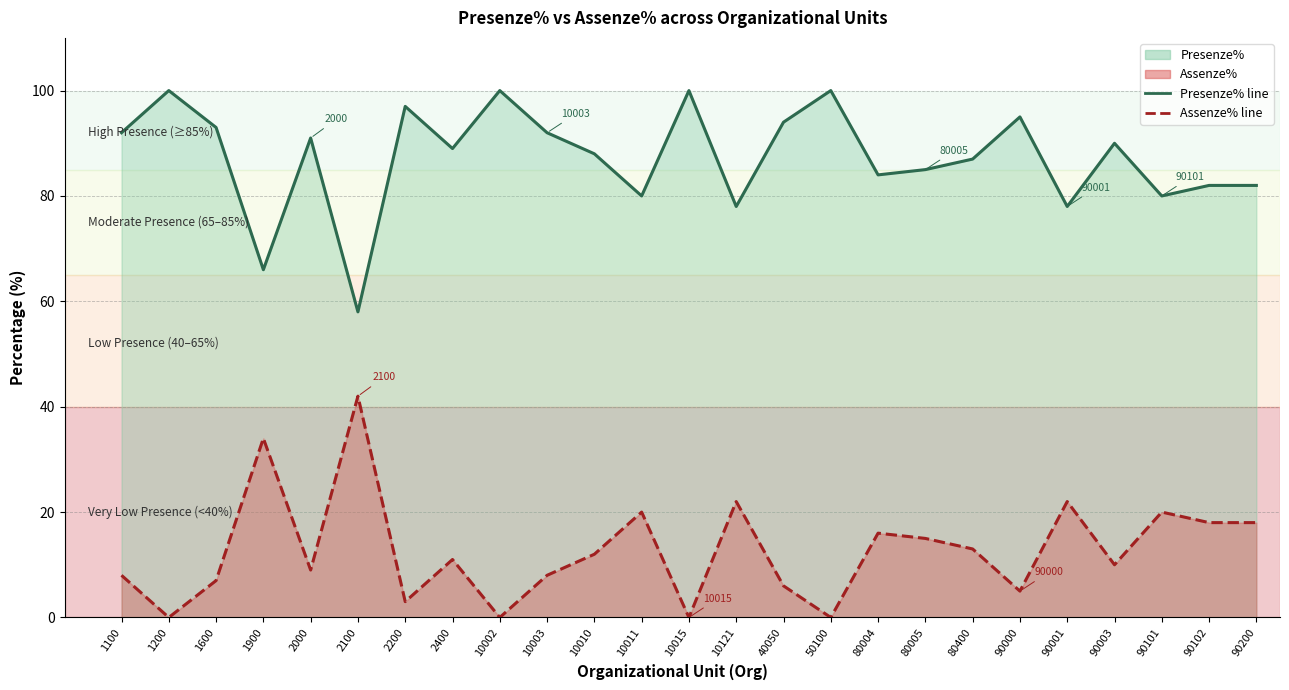

In Presenze% line, how many points are higher than both neighbors (excluding endpoints)?

8